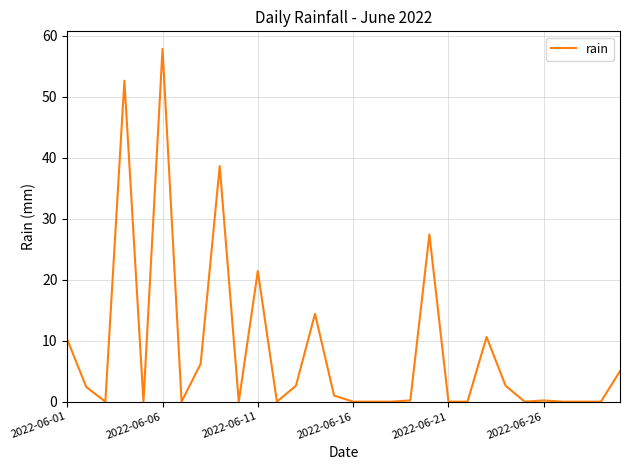

What is the difference between the maximum and minimum values?

57.8